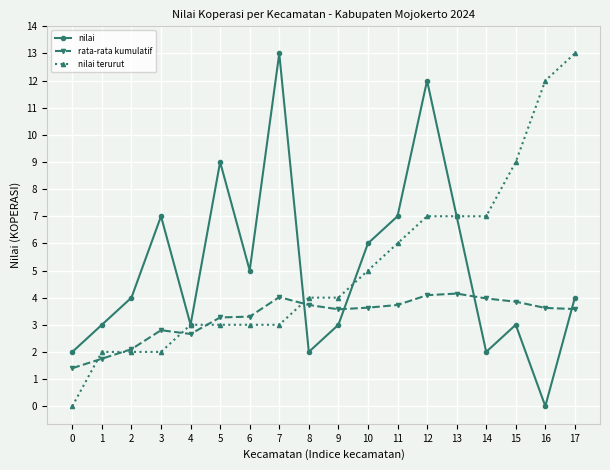

What is the lowest value of the rata-rata kumulatif series?

1.4